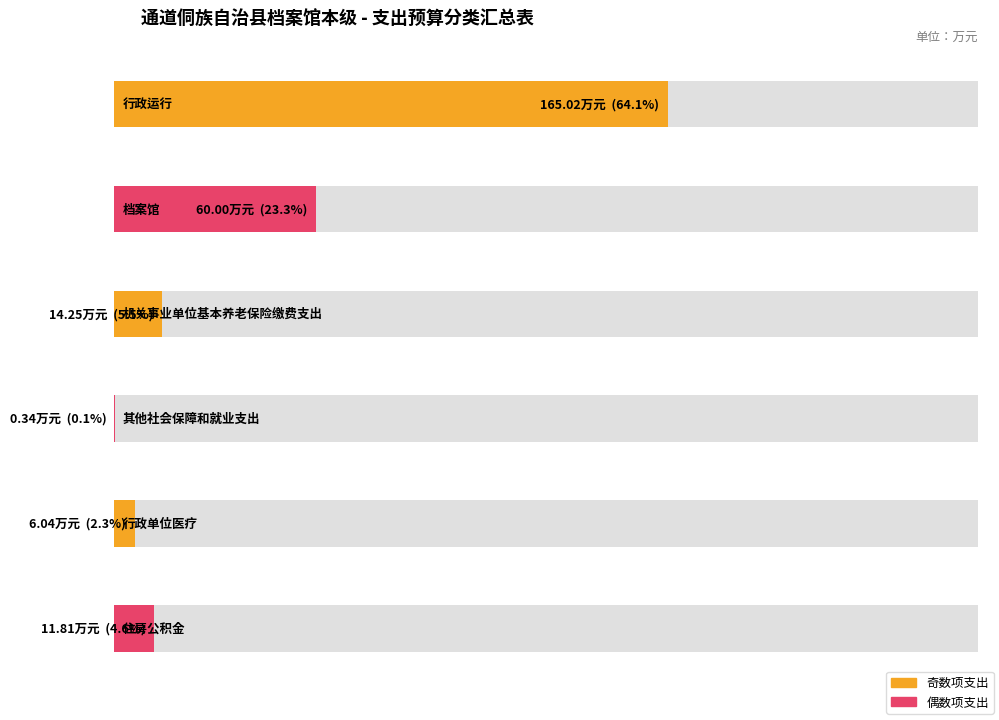

What is the value of the 2nd bar from the left?

60.0